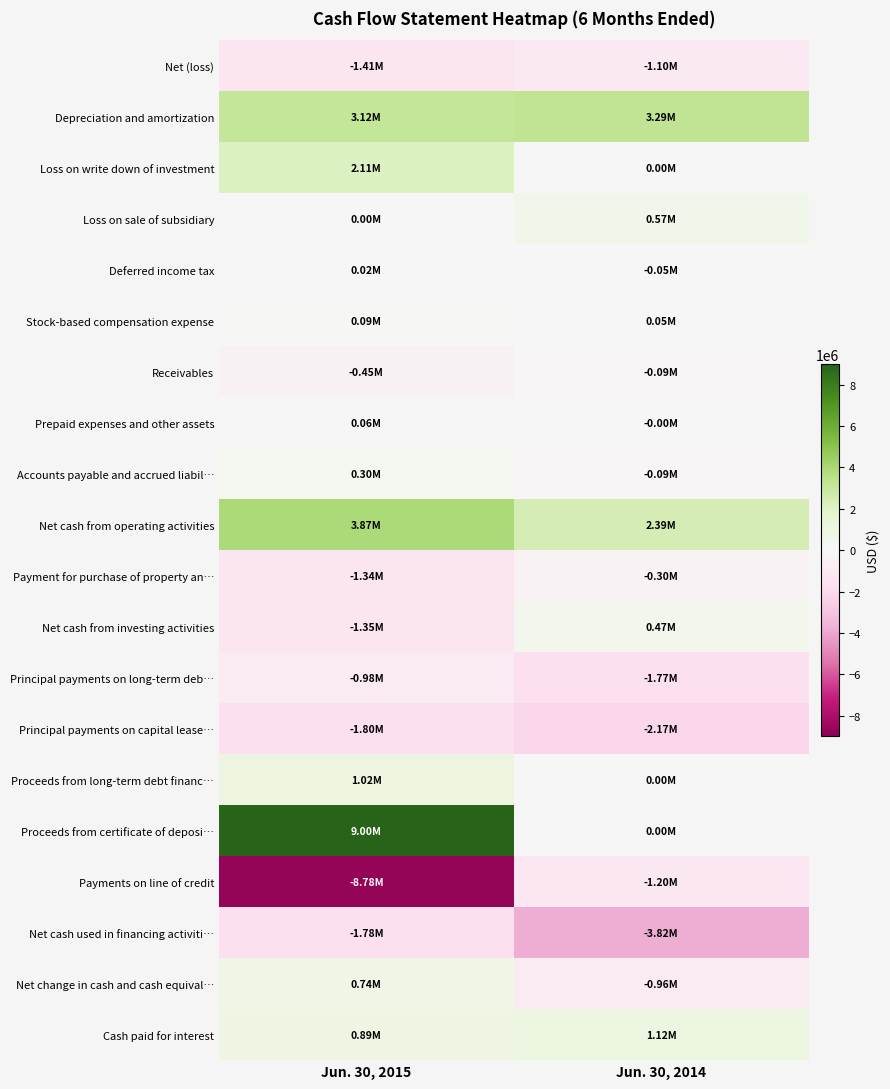

What is the smallest value displayed?

-8780000